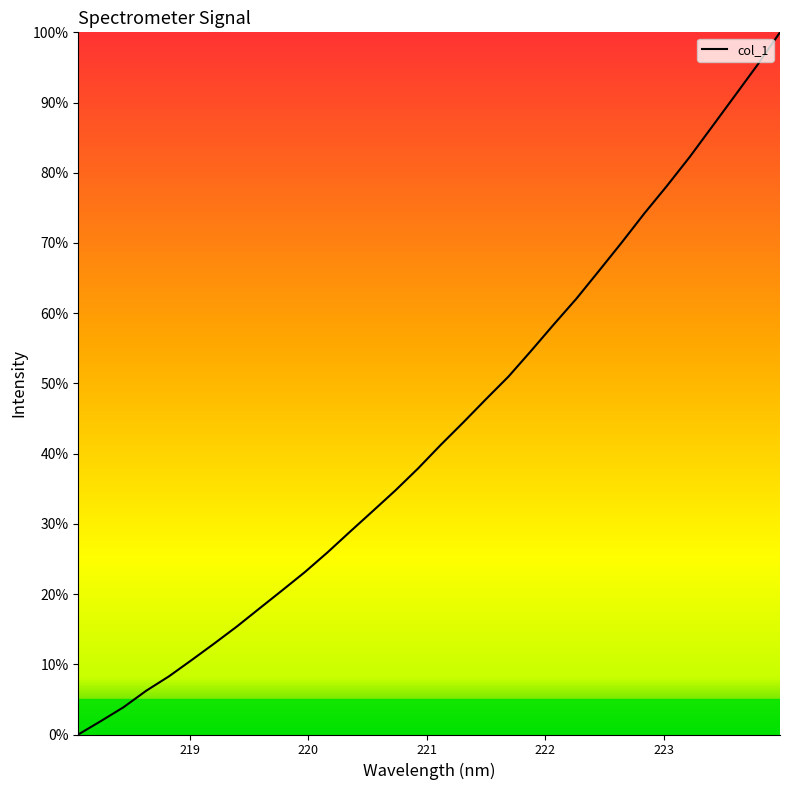

Reading left to right, what are all the values shown in this chart?

0.0	1.9	3.9	6.2	8.3	10.6	13.0	15.4	18.0	20.5	23.1	25.9	28.9	31.8	34.8	37.9	41.2	44.5	47.8	51.0	54.7	58.4	62.1	66.1	70.1	74.2	78.1	82.2	86.6	91.0	95.3	100.0